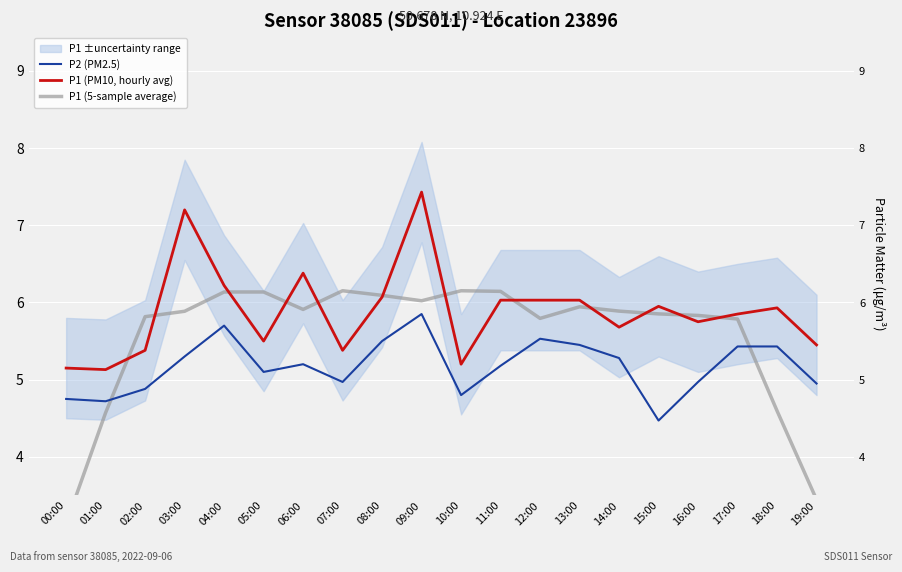

Rank the series by their average value, from lowest to highest.

P2 (PM2.5), P1 (5-sample average), P1 (PM10, hourly avg)